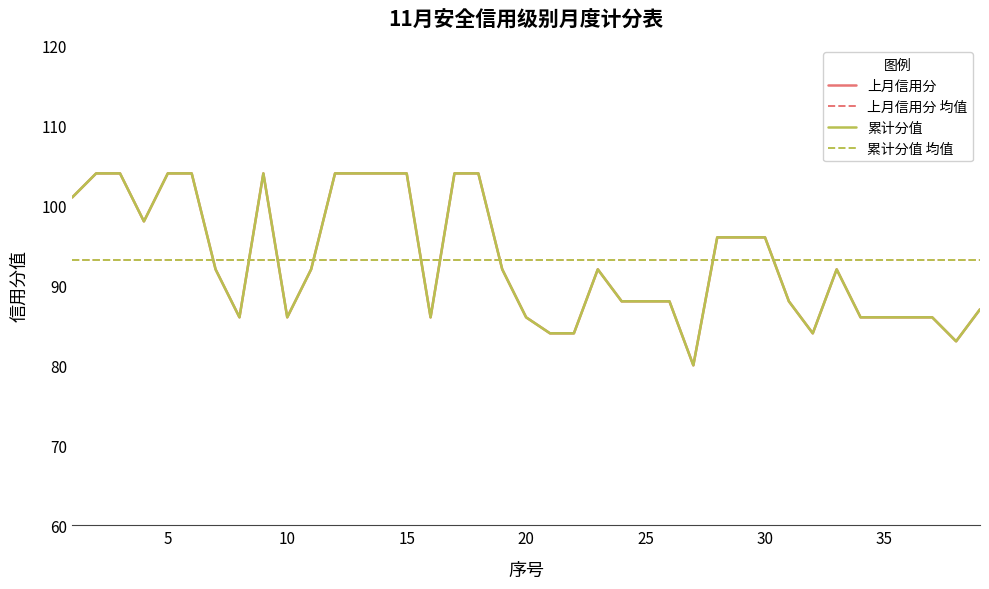

In 上月信用分, how many points are higher than both neighbors (excluding endpoints)?

3